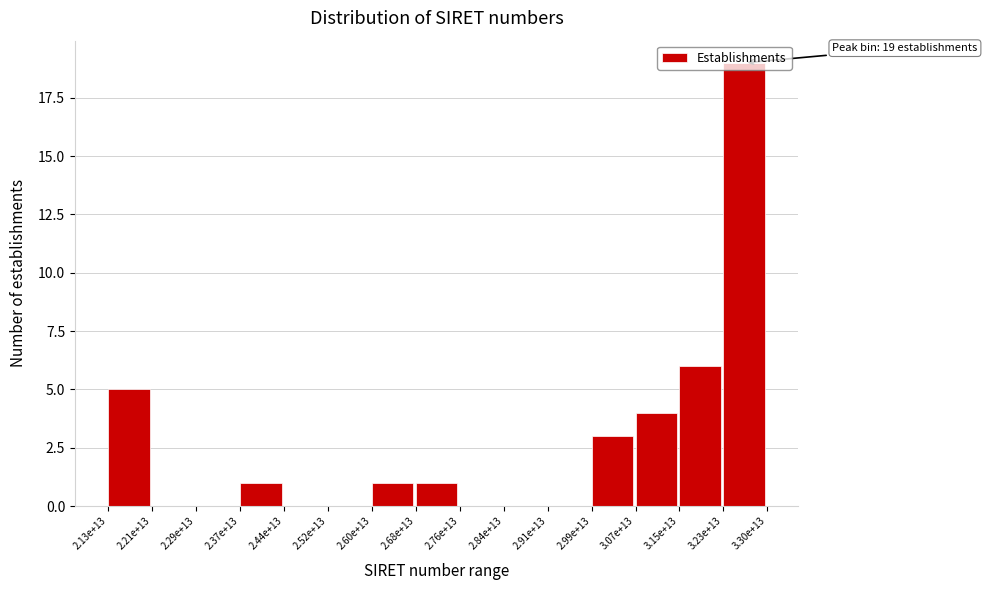

Where is the data nearest to the value 9?

3.15e+13